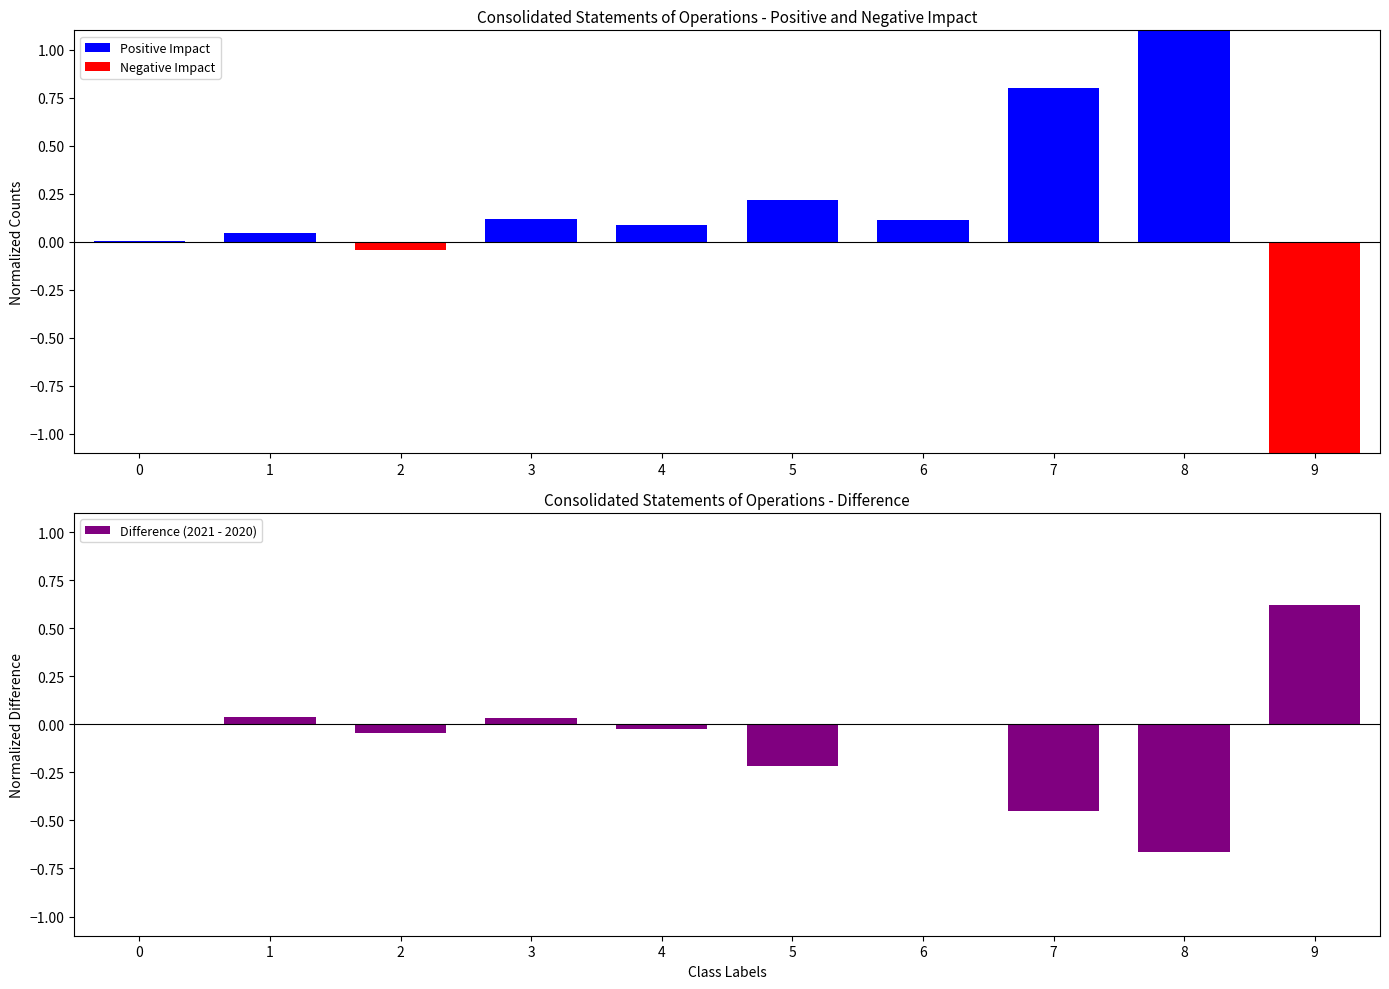

Which series has the widest spread of values?

Negative Impact